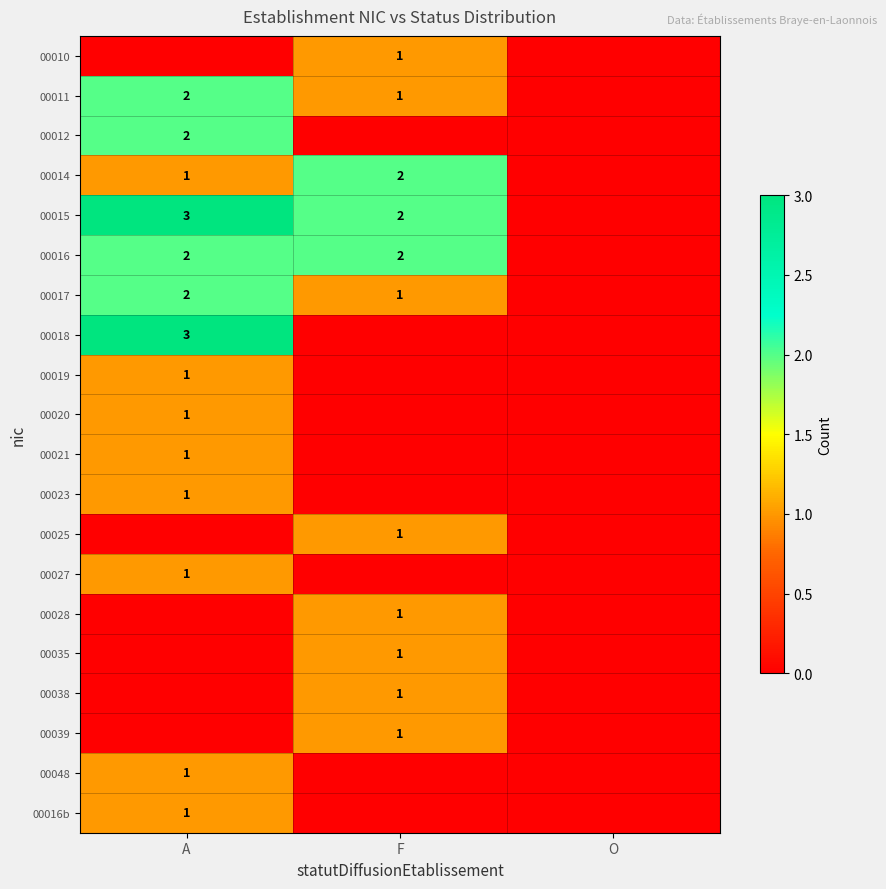

What is the sum of the 00015 values at F and A?

5